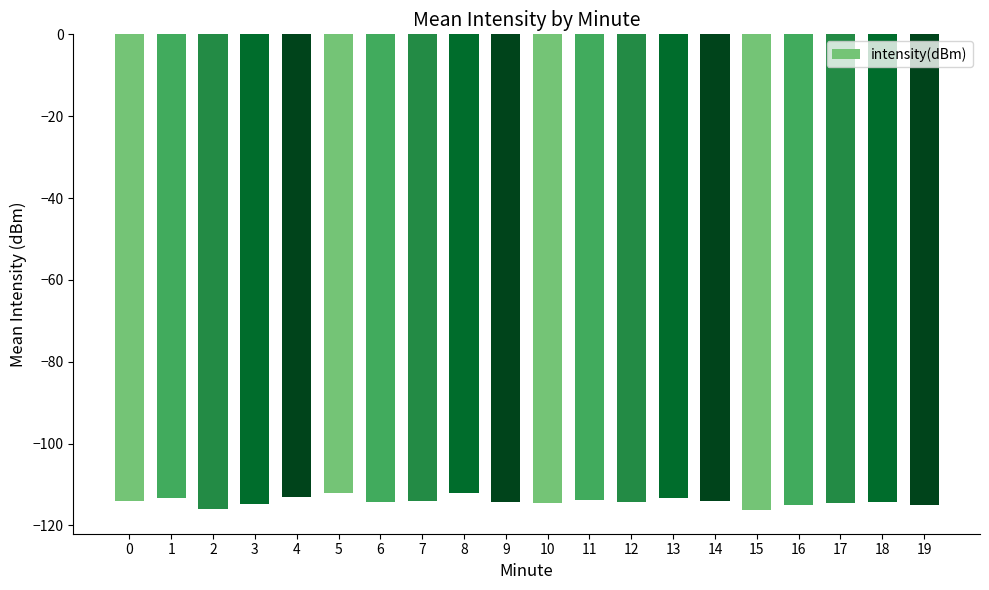

True or false: the data shows -68.8 at 11.

False